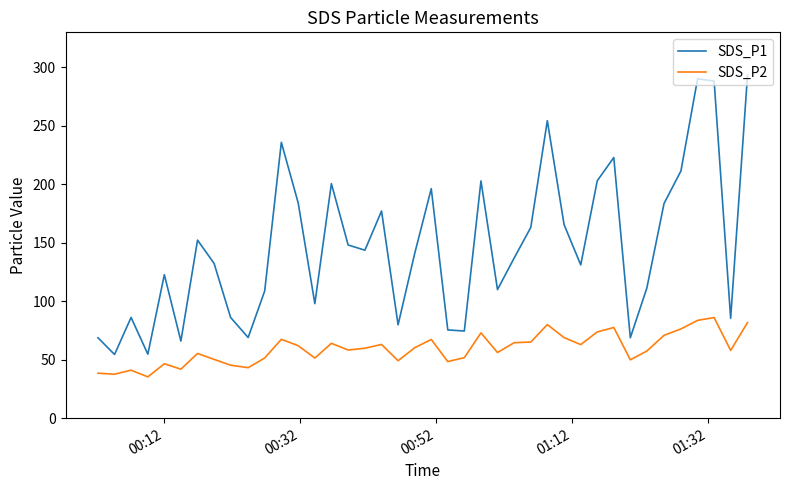

Which series has the largest range (max minus min)?

SDS_P1